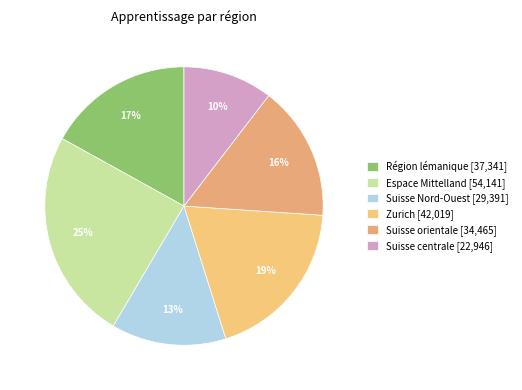

Rank the categories by value from lowest to highest.

Suisse centrale, Suisse Nord-Ouest, Suisse orientale, Région lémanique, Zurich, Espace Mittelland